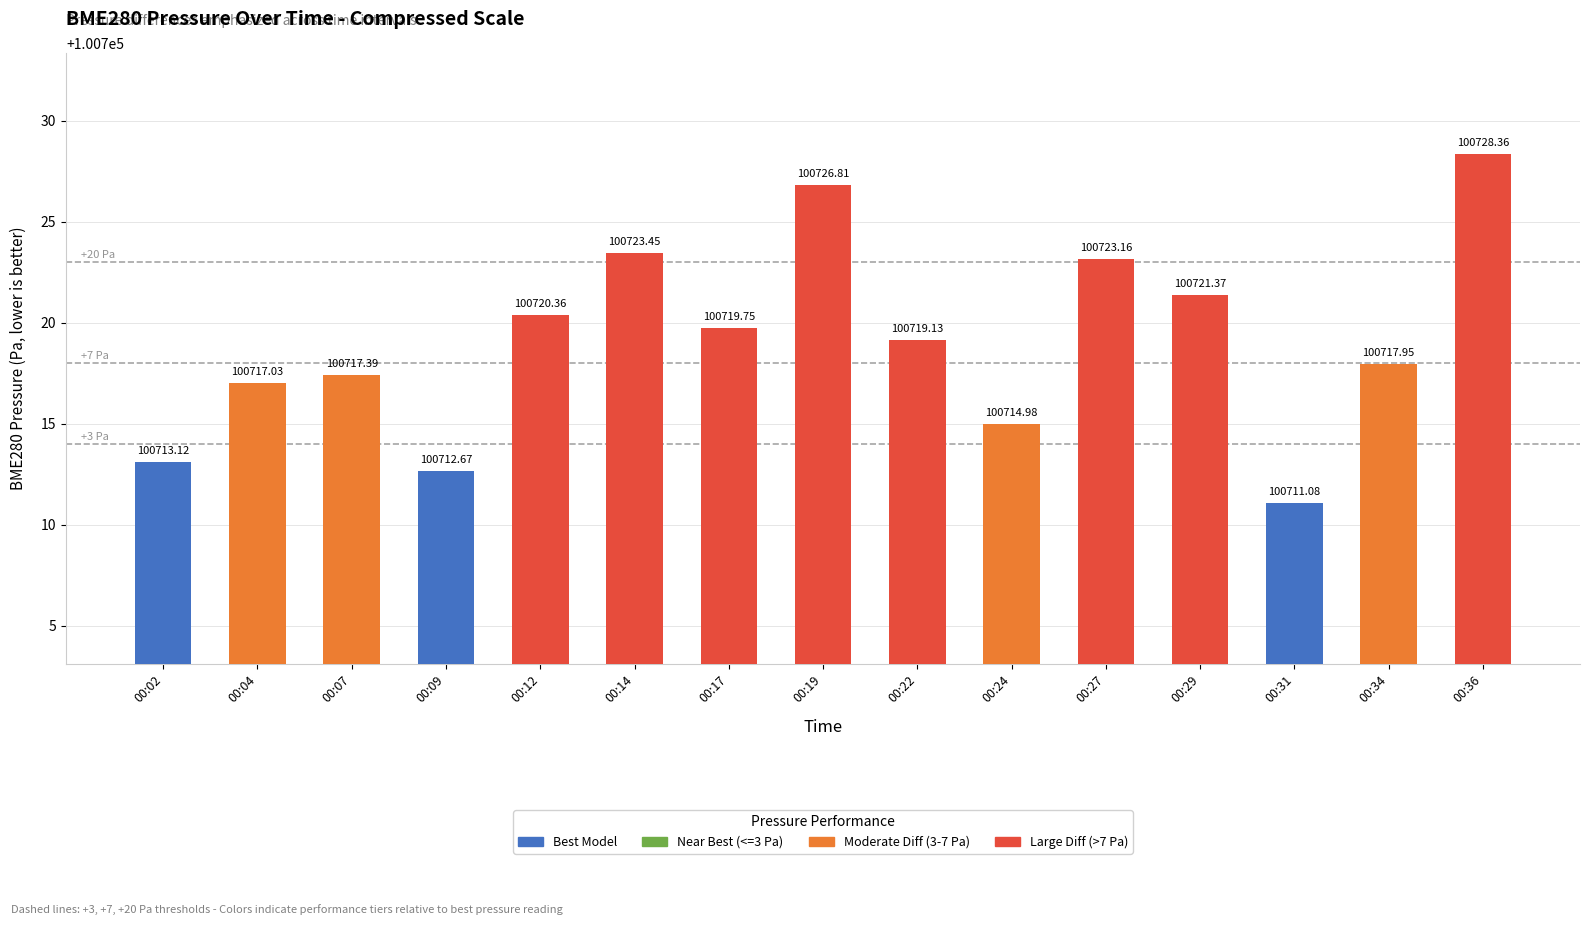

What is the greatest value displayed?

100728.4